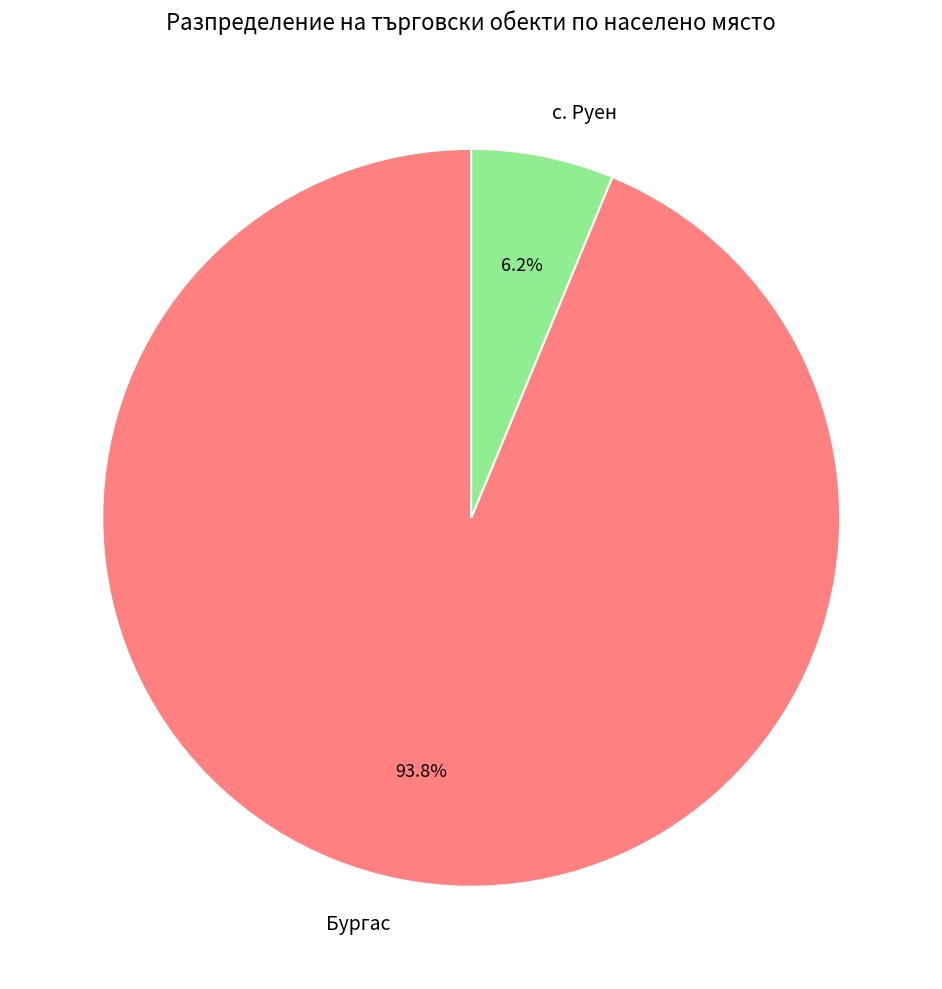

Which slice is the largest?

Бургас